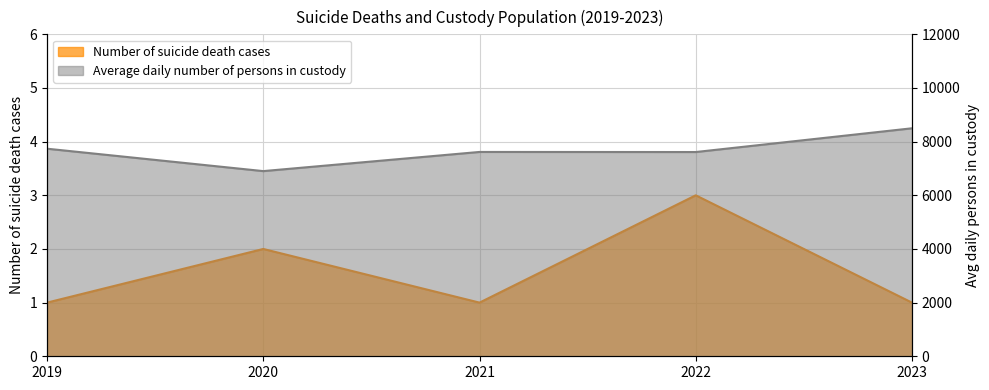

Does the chart display data point markers on the line(s)?

No